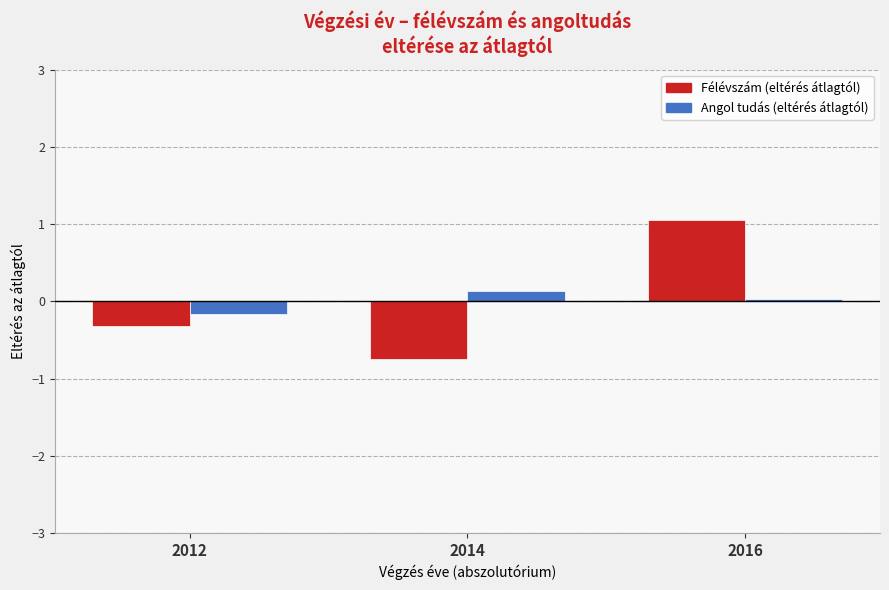

At which label does Angol tudás (eltérés átlagtól) first exceed 0?

2014